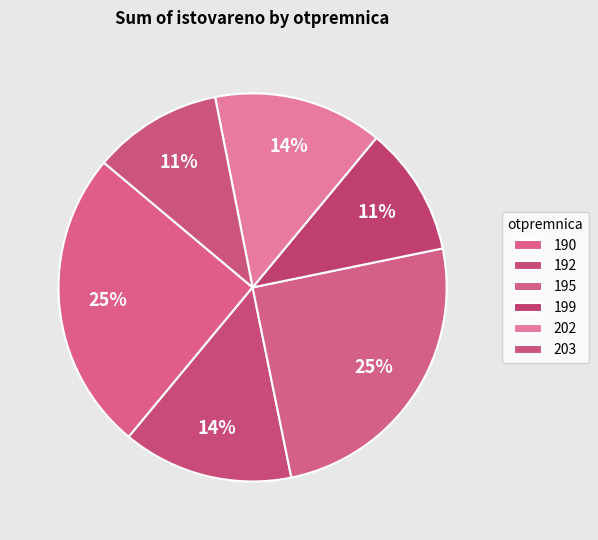

How many segments does this pie chart have?

6